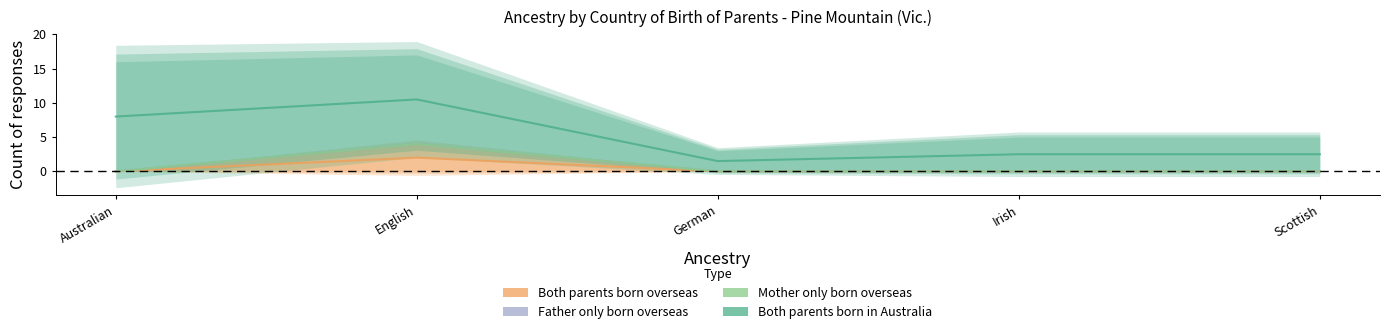

True or false: Mother only born overseas and Both parents born overseas intersect in this chart.

False